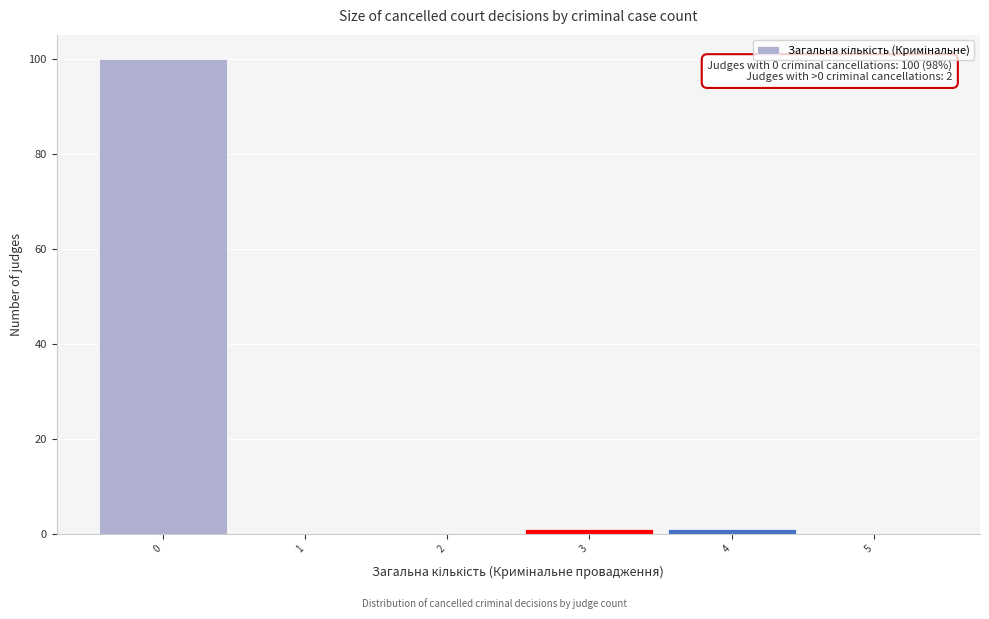

Reading right to left, list all the values displayed in this chart.

5=0	4=1	3=1	2=0	1=0	0=100